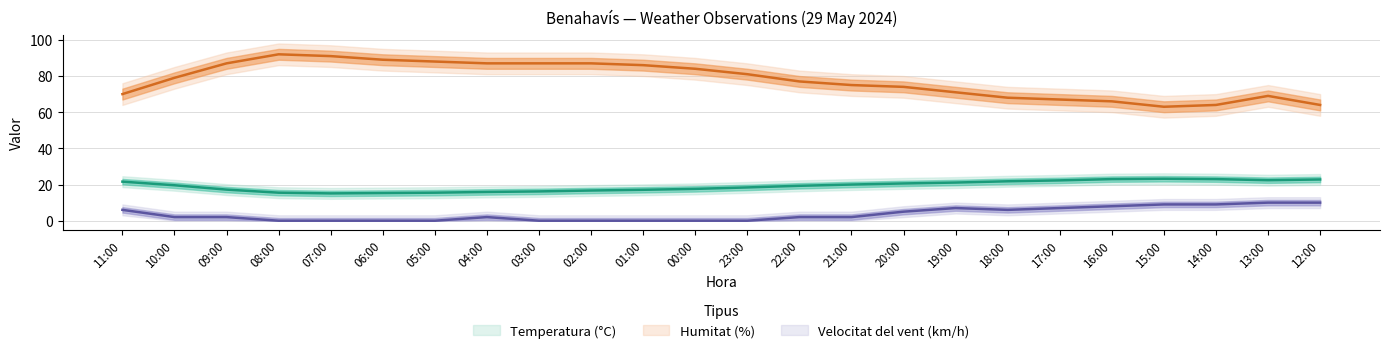

Is it true that Humitat (%) equals 74.0 at 20:00?

True